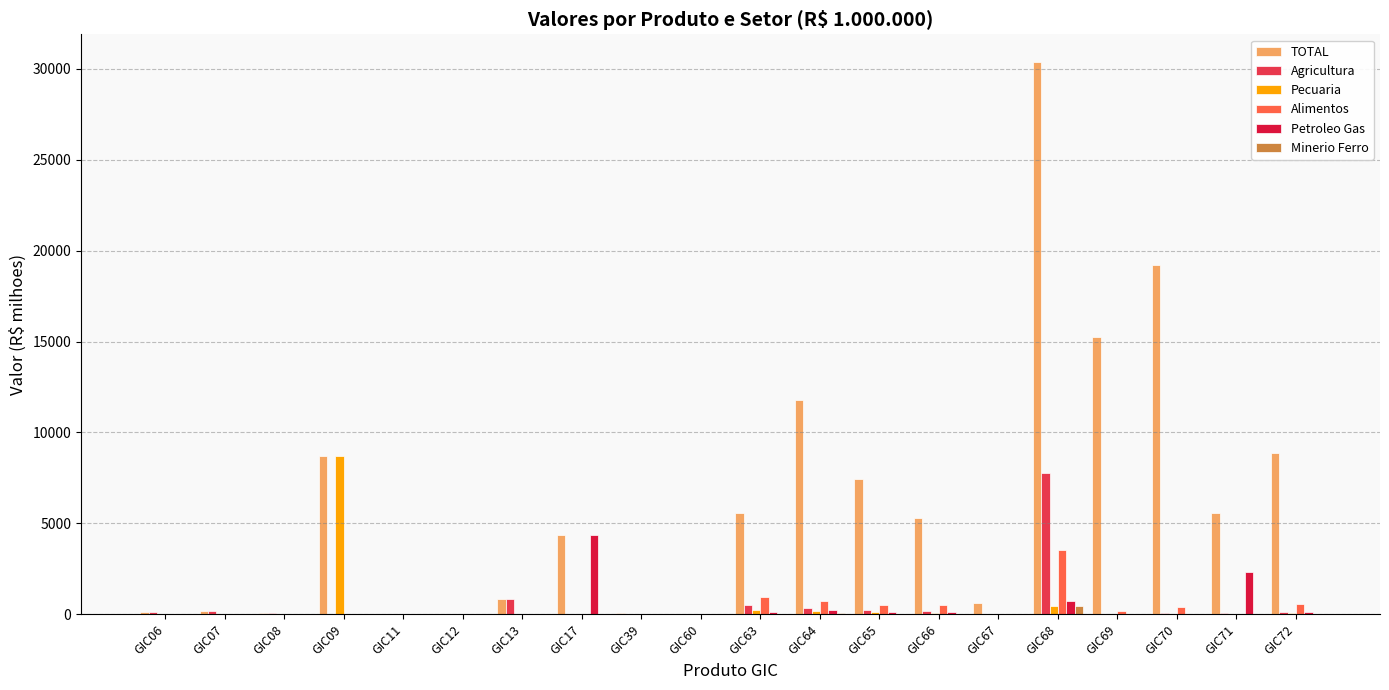

Which series has the widest spread of values?

TOTAL